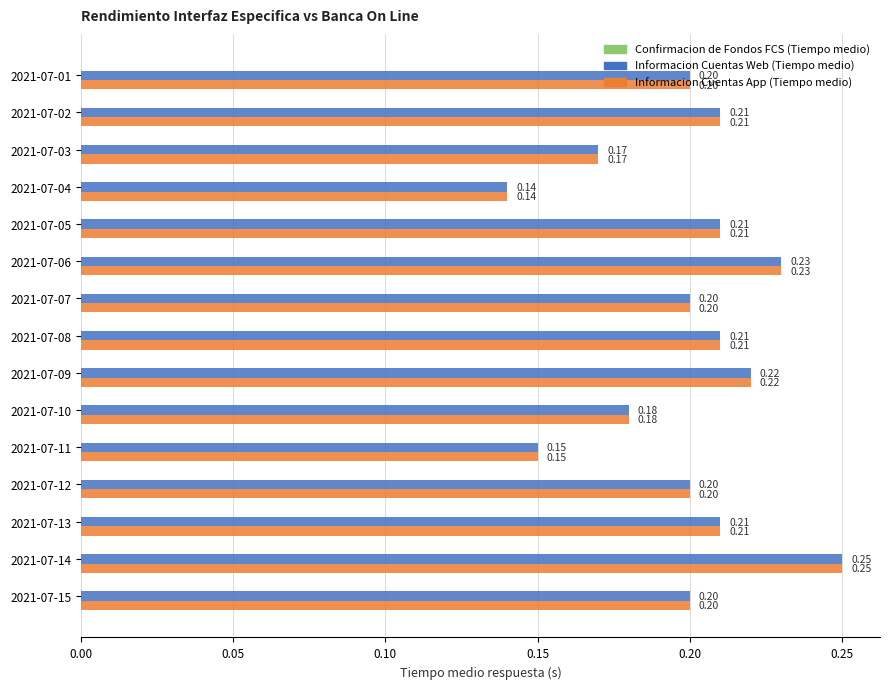

What is the sum of the Informacion Cuentas App (Tiempo medio) values at 2021-07-08 and 2021-07-12?

0.4